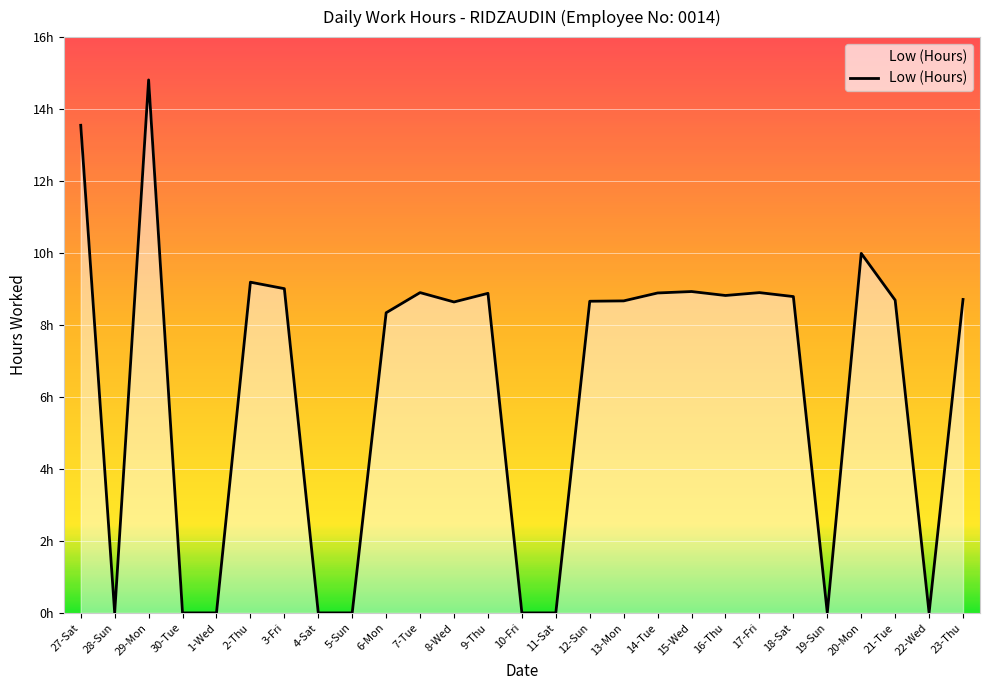

Between 5-Sun and 20-Mon, which is larger?

20-Mon